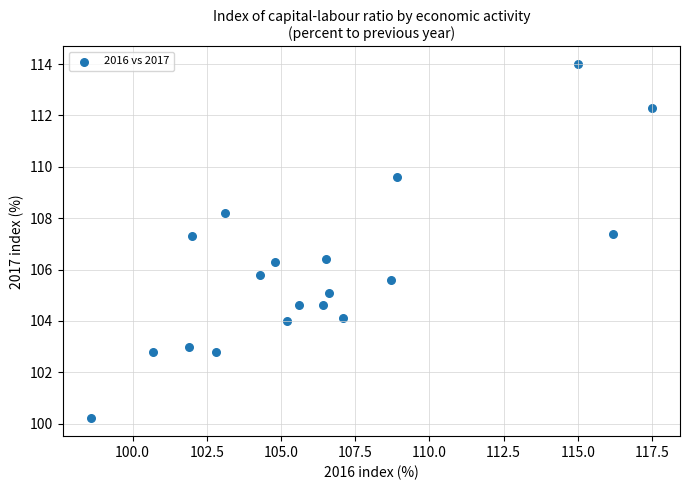

What is the range of X values (max minus min)?

18.9